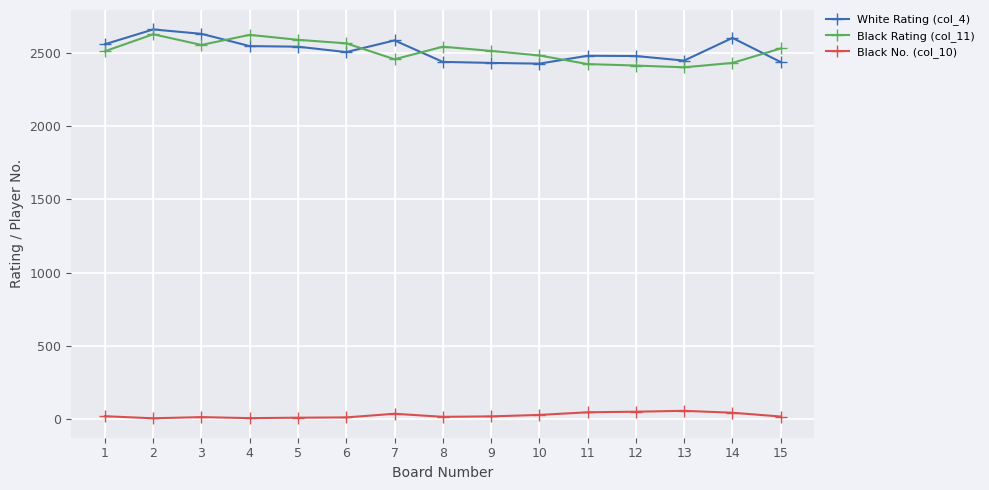

List the series in order of their peak value, highest first.

White Rating (col_4), Black Rating (col_11), Black No. (col_10)